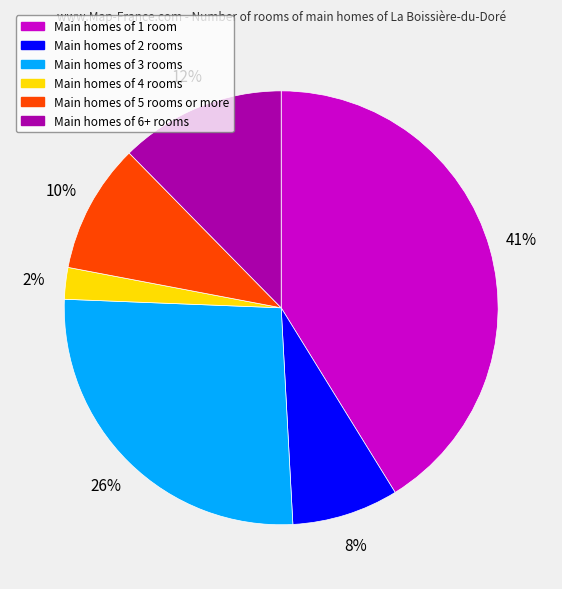

Which category has the biggest portion of the pie?

Main homes of 1 room